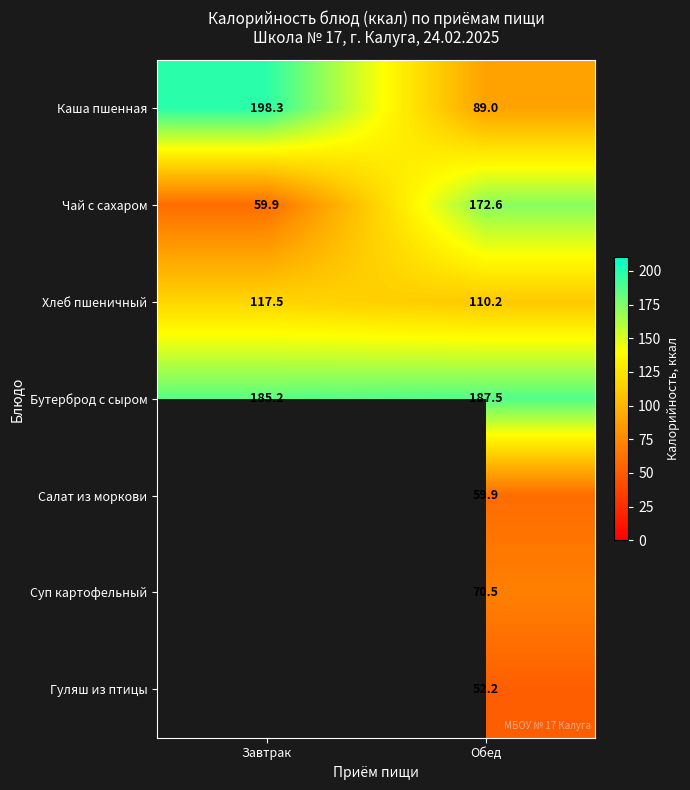

At how many categories does at least one series exceed 146?

2